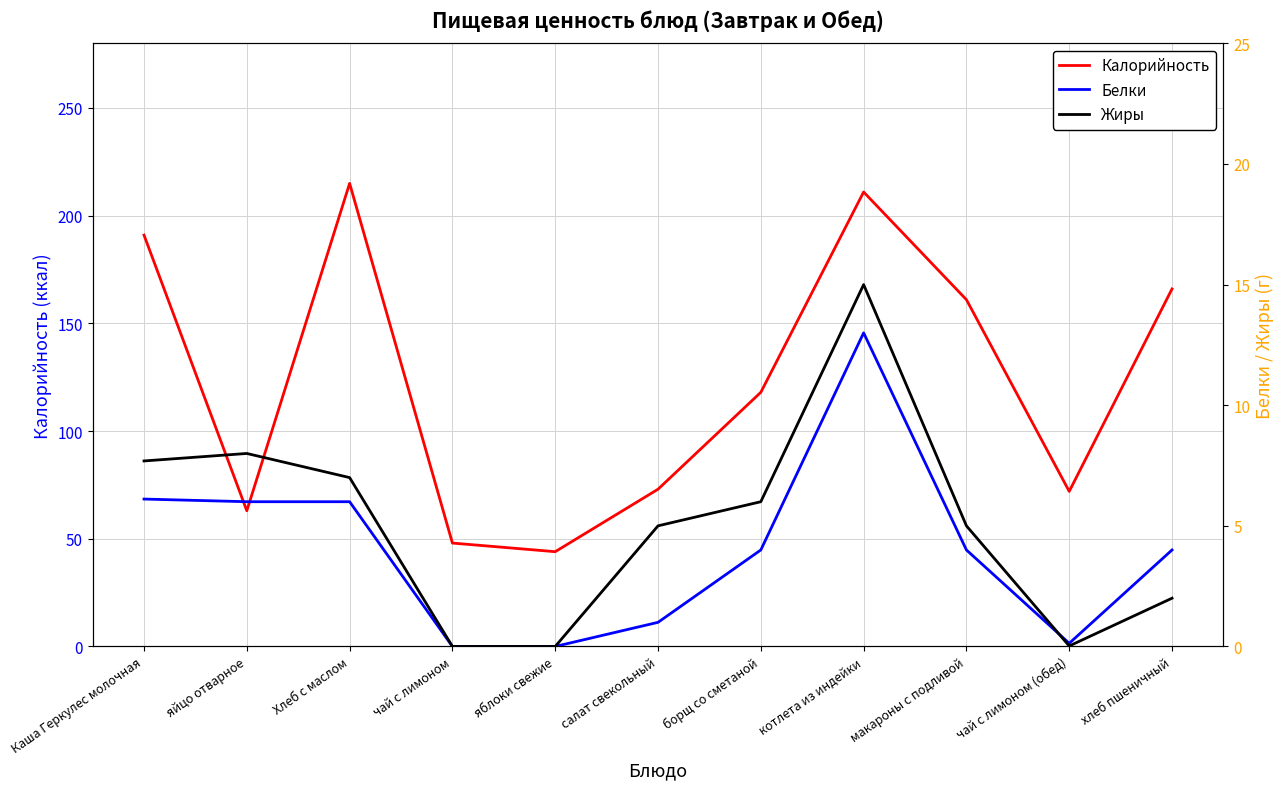

Is it true that Калорийность equals 317.0 at Хлеб с маслом?

False